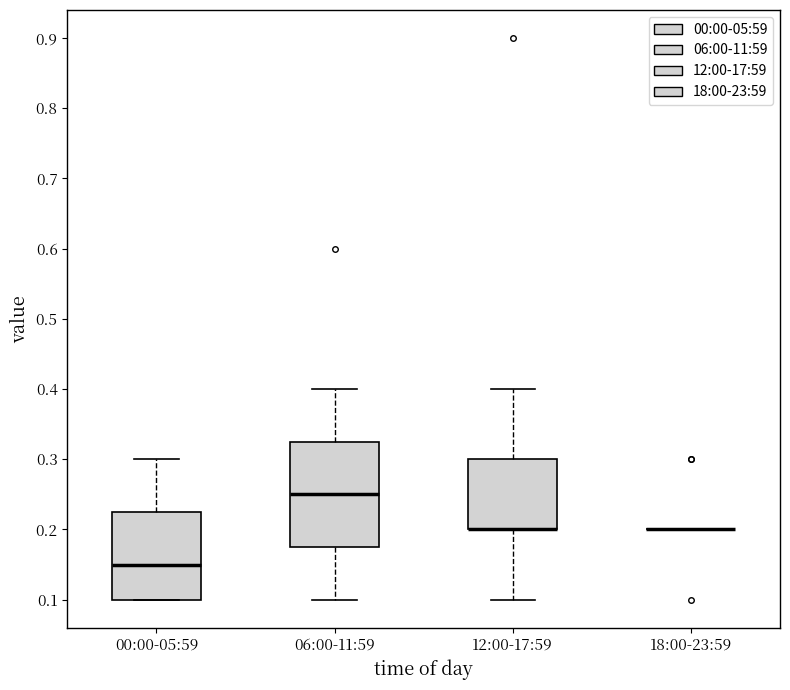

Which box is the tallest, from its lower edge to its upper edge?

06:00-11:59